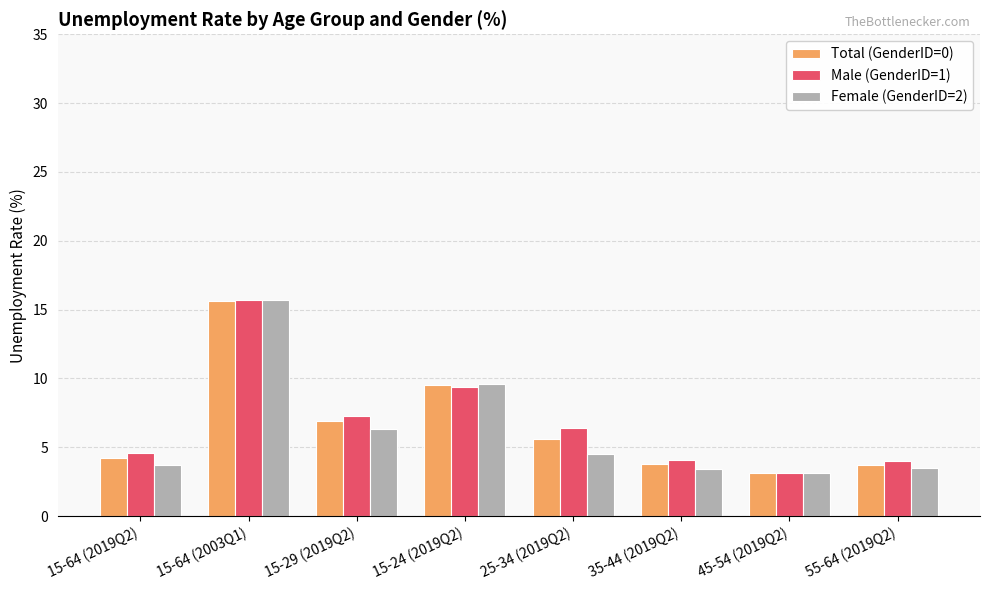

Rank the series by their average value, from lowest to highest.

Female (GenderID=2), Total (GenderID=0), Male (GenderID=1)